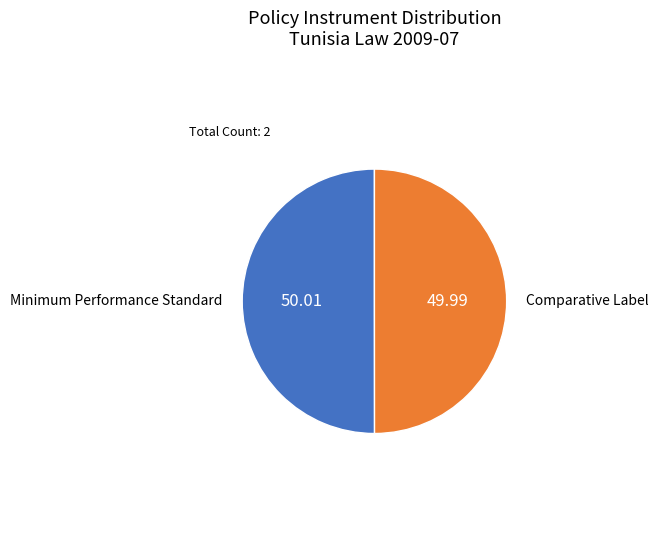

What is the ratio of the value at Minimum Performance Standard to the value at Comparative Label?

1.0